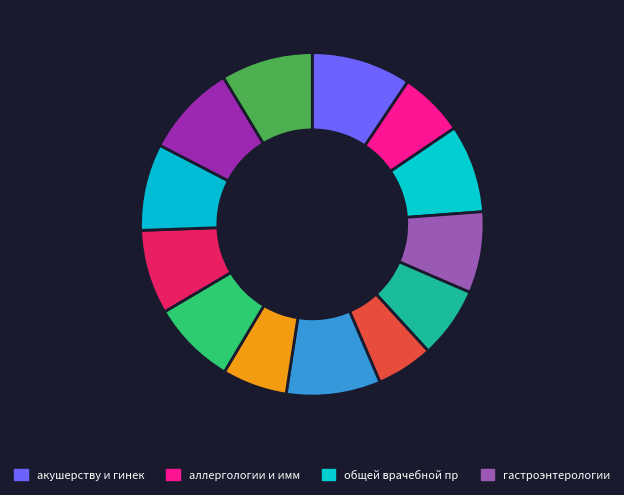

Count the number of slices in the pie.

13